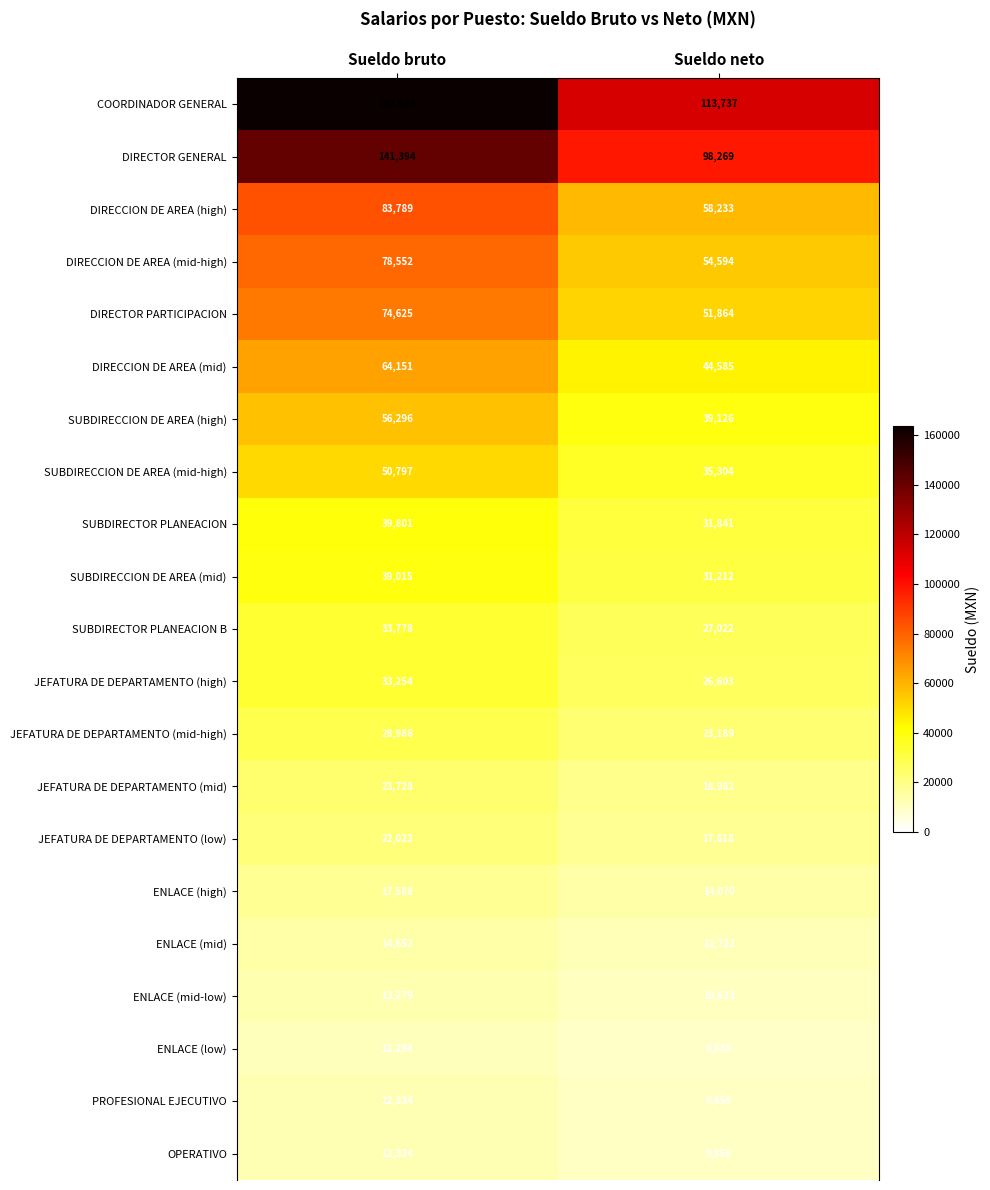

Which series has the largest range (max minus min)?

COORDINADOR GENERAL